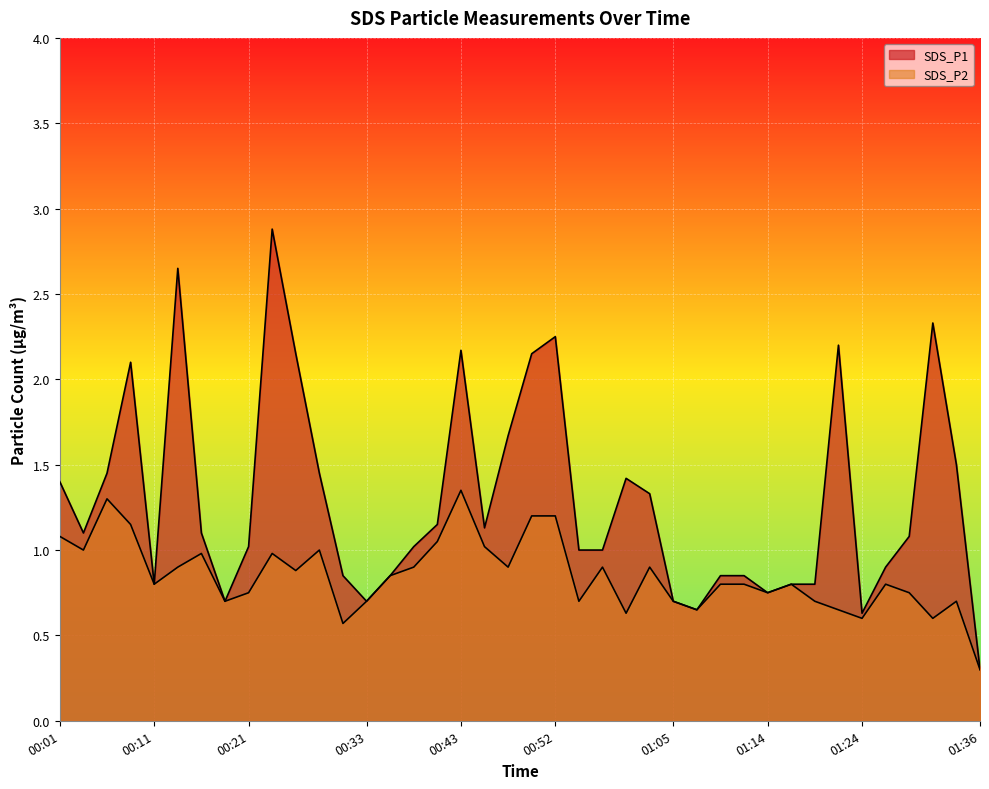

True or false: SDS_P1 has more than 0 interior local peaks.

True